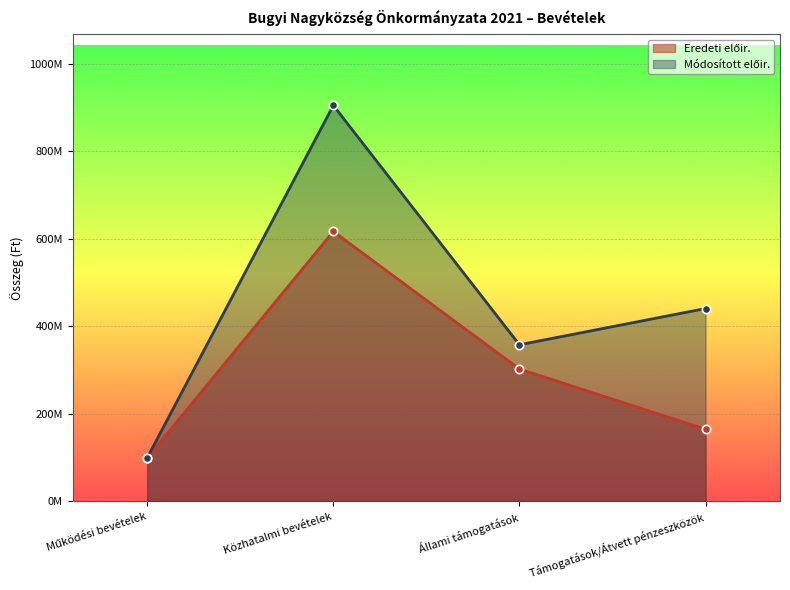

Rank the series at Támogatások/Átvett pénzeszközök from highest to lowest value.

Módosított előir., Eredeti előir.